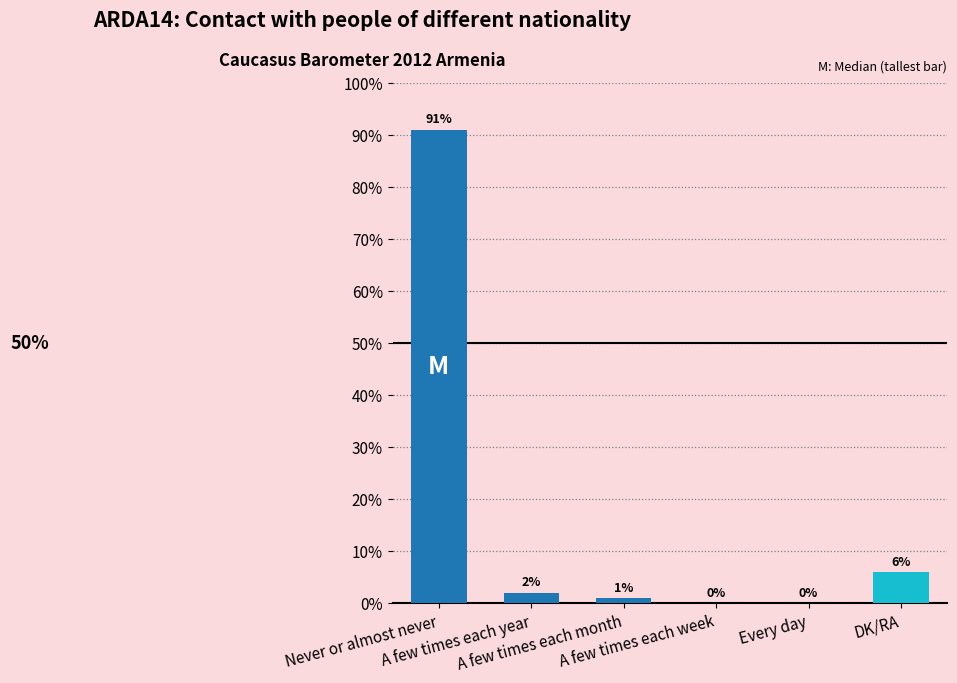

What is the maximum value shown in the chart?

91